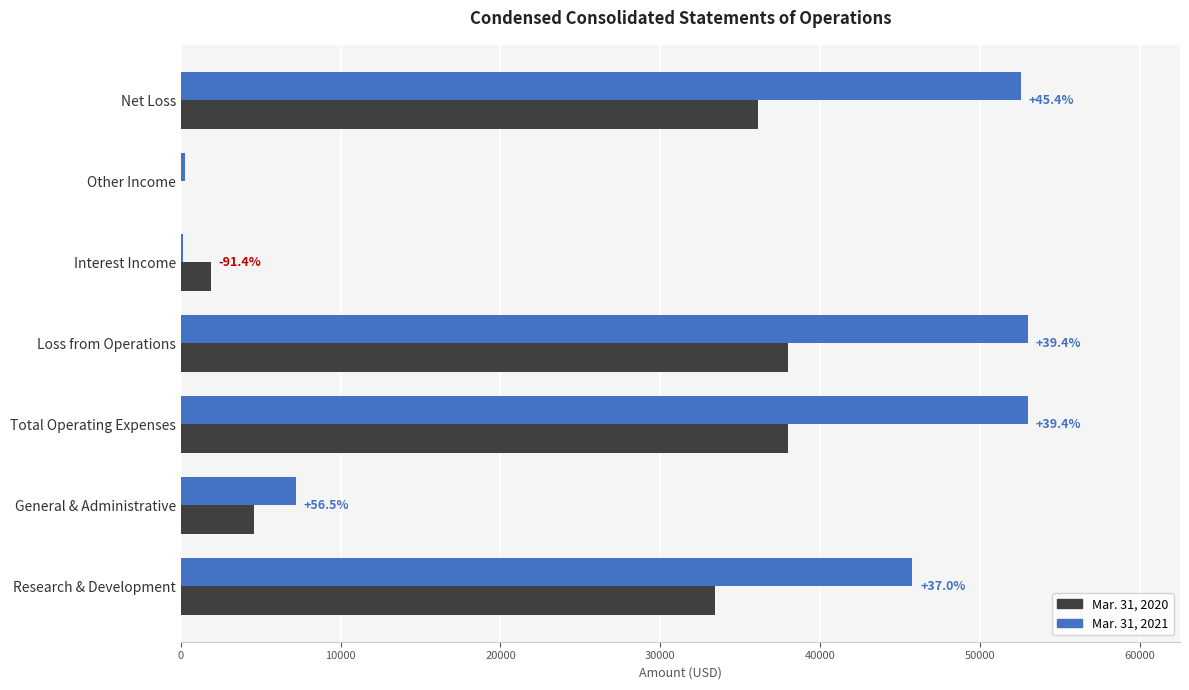

What is the total value across all series at General & Administrative?

11814